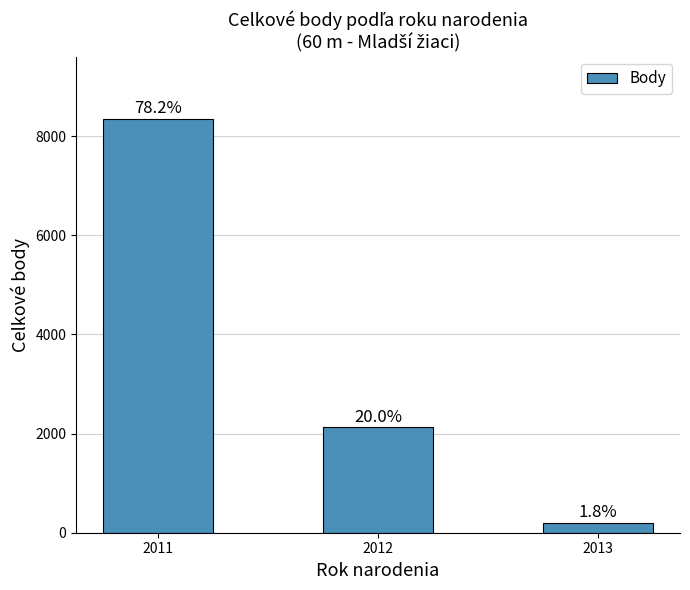

Reading left to right, what are all the values shown in this chart?

2011=8351	2012=2132	2013=197